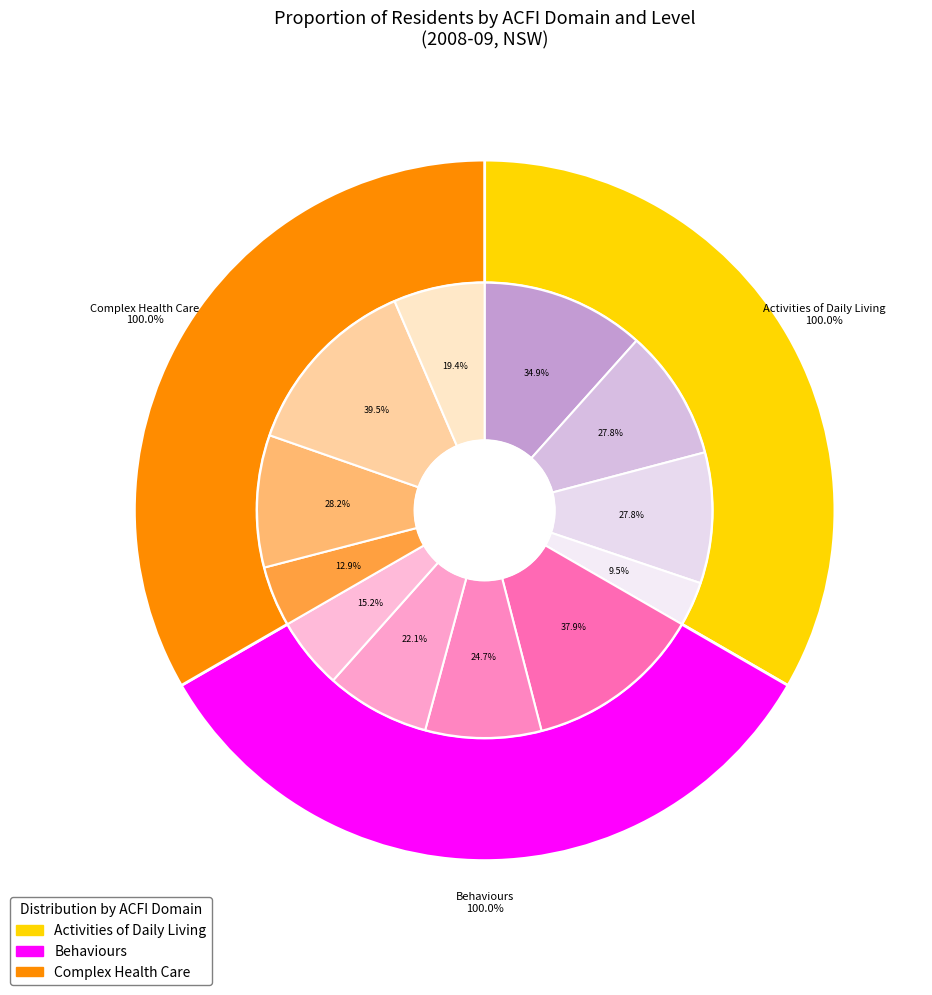

Is it true that Nil is 19% of the pie?

True